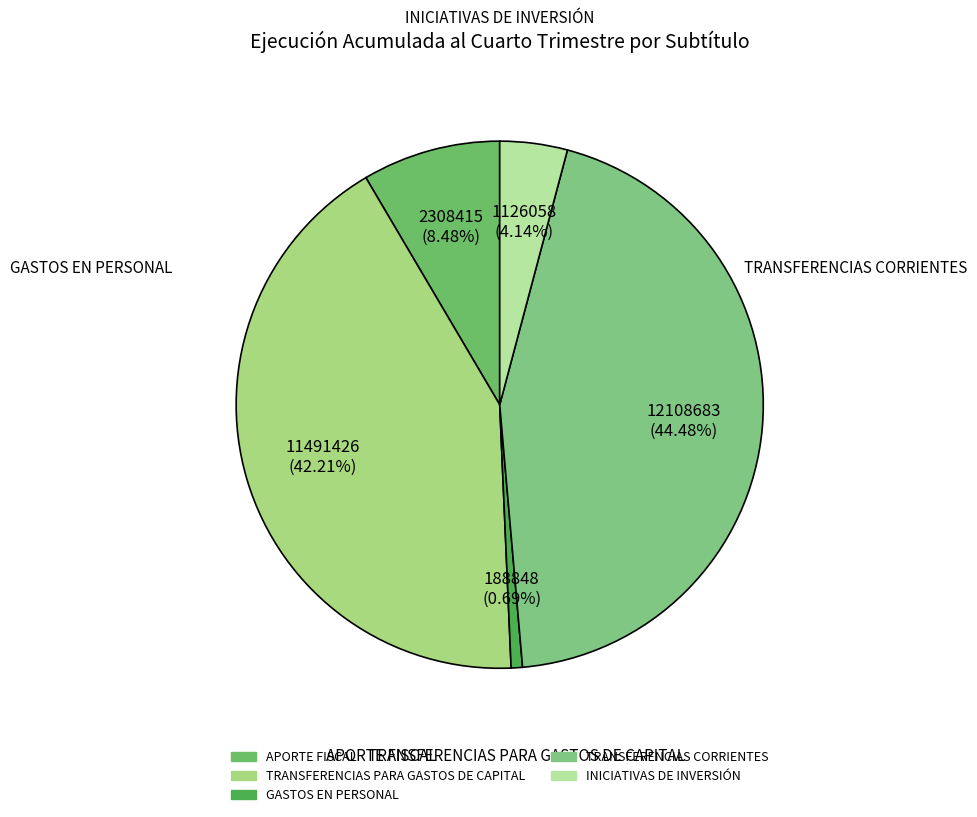

To the nearest percent, what portion does TRANSFERENCIAS PARA GASTOS DE CAPITAL represent?

42%